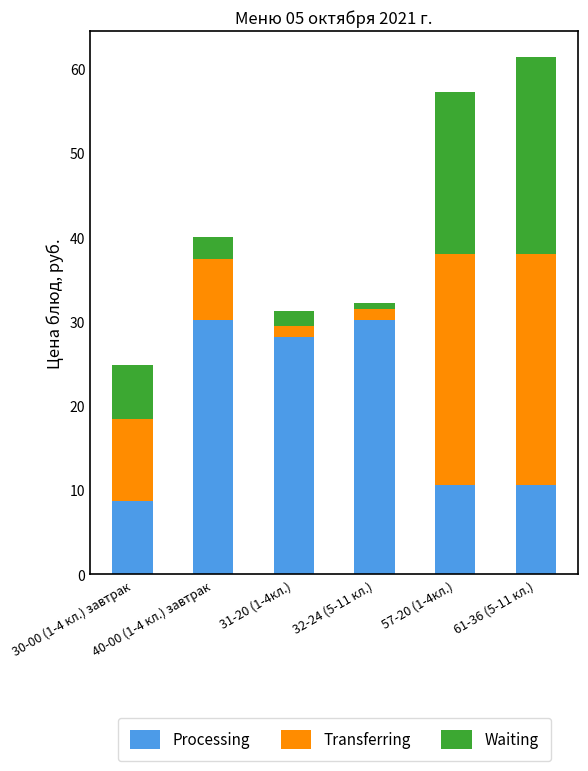

What is the total value across all series at 31-20 (1-4кл.)?

31.2